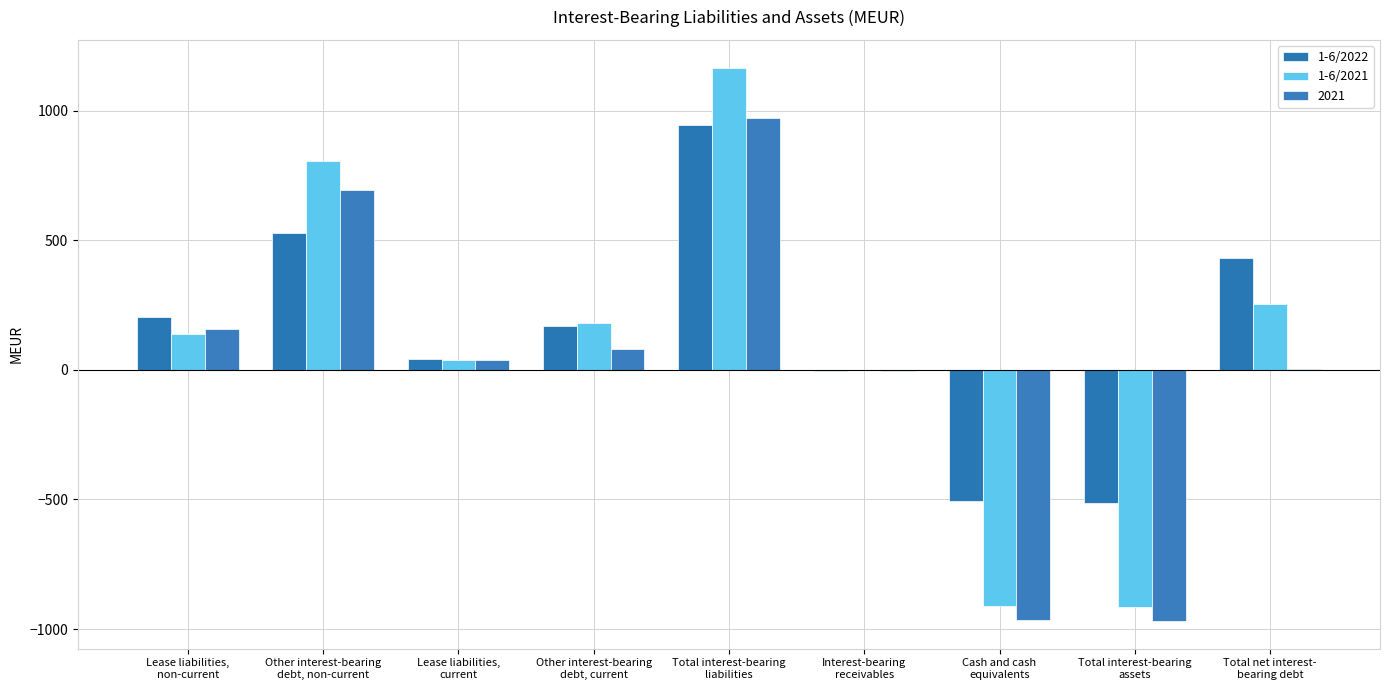

Which series changed the most between Total interest-bearing
liabilities and Total net interest-
bearing debt?

2021